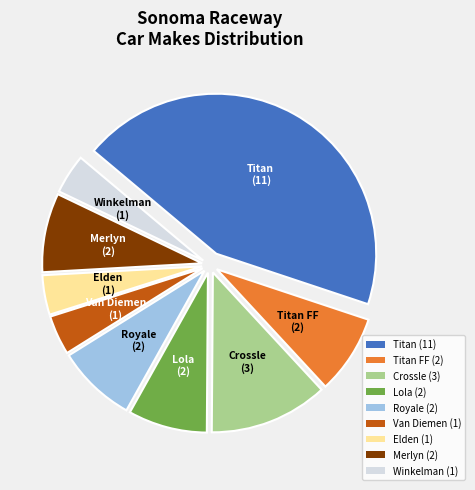

What is the ratio of the value at Titan FF (2) to the value at Winkelman (1)?

2.0